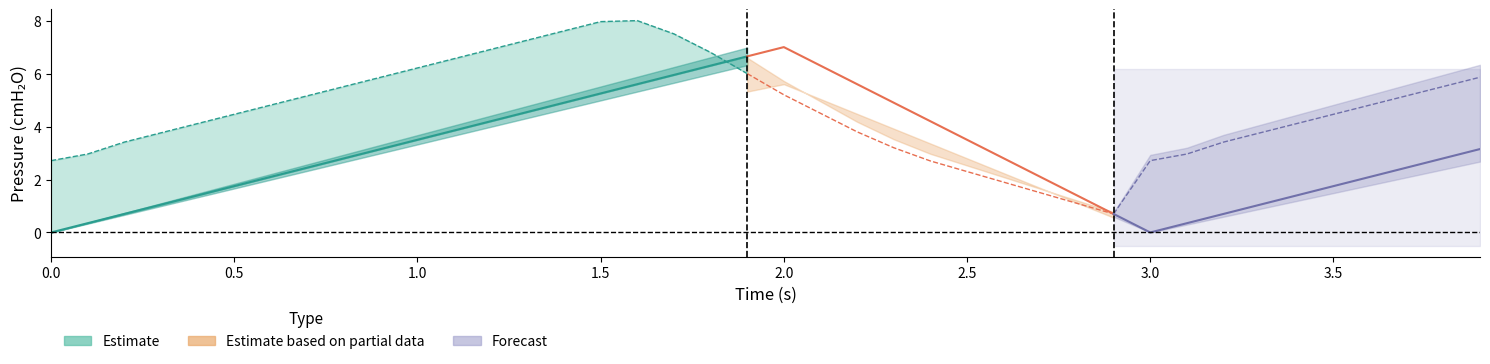

What is the average value?

3.3